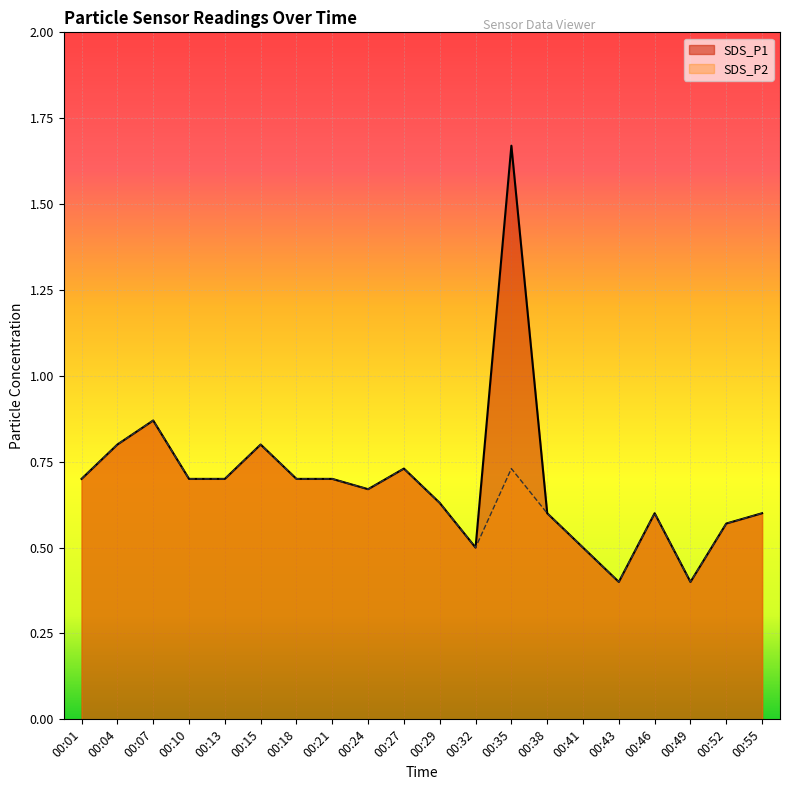

True or false: SDS_P2 and SDS_P1 cross at least once.

False